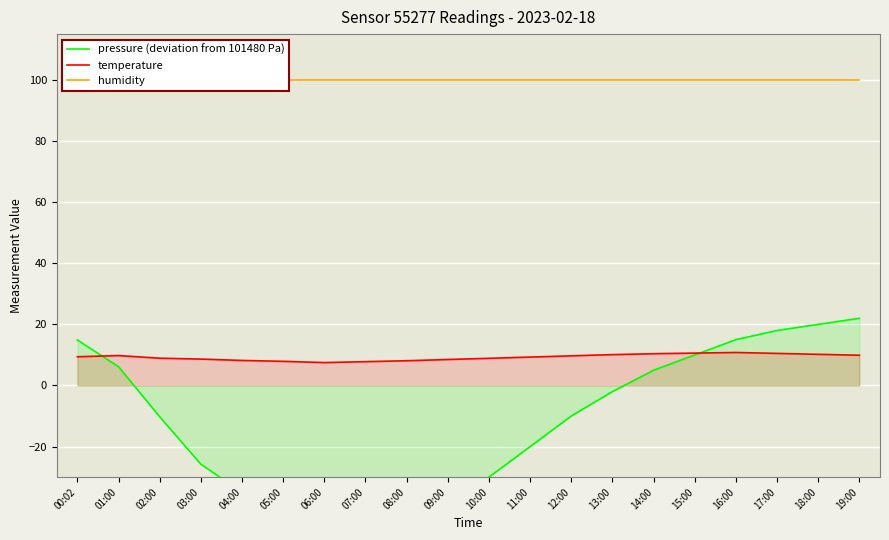

What is the total value across all series at 14:00?

115.4